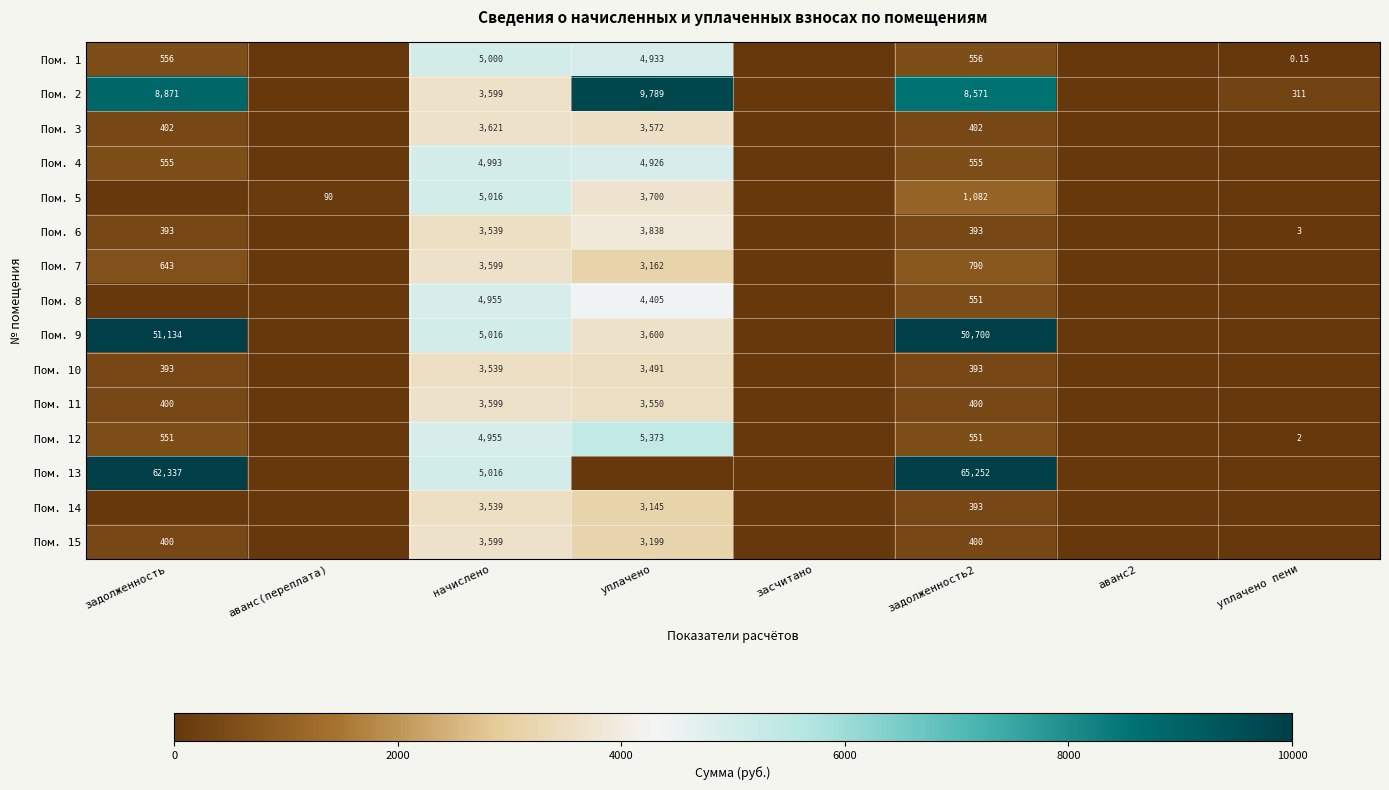

Between уплачено пени and аванс2, which is larger?

уплачено пени